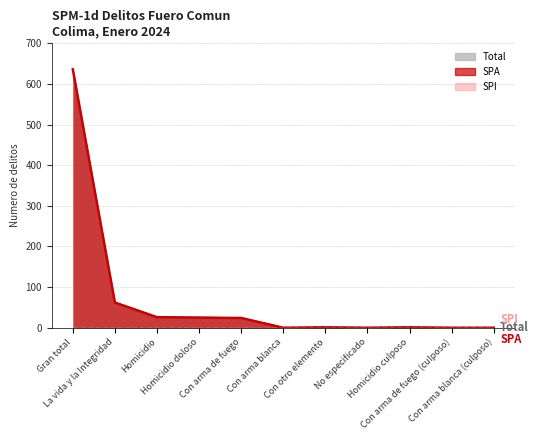

Between Con arma de fuego (culposo) and La vida y la Integridad, which is larger?

La vida y la Integridad